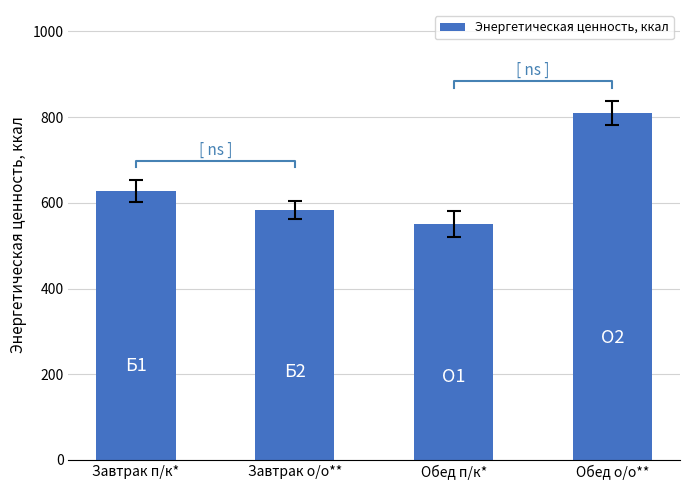

What is the value of the 1st bar from the left?

627.5